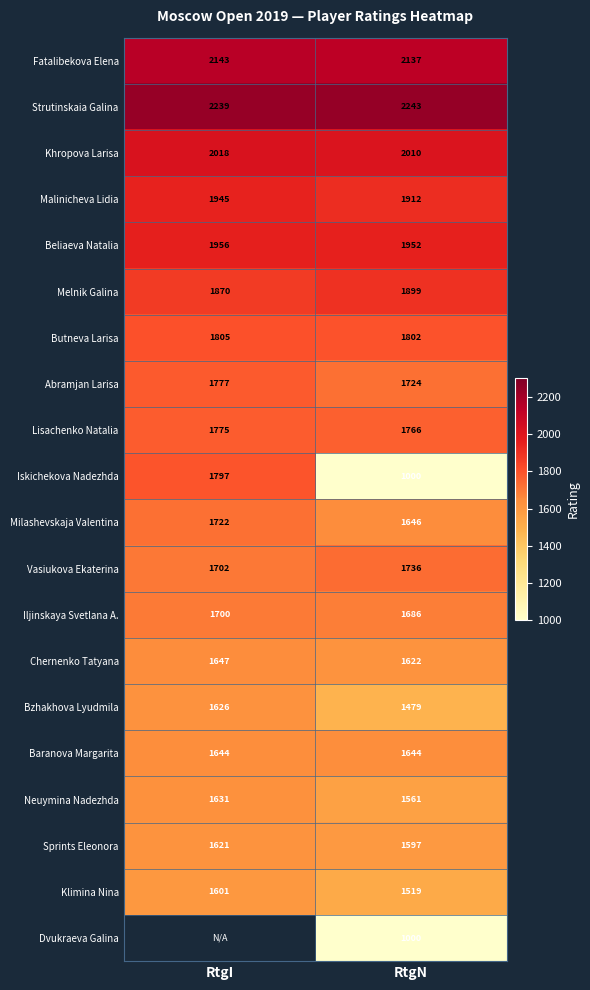

What is the greatest value displayed?

2243.0